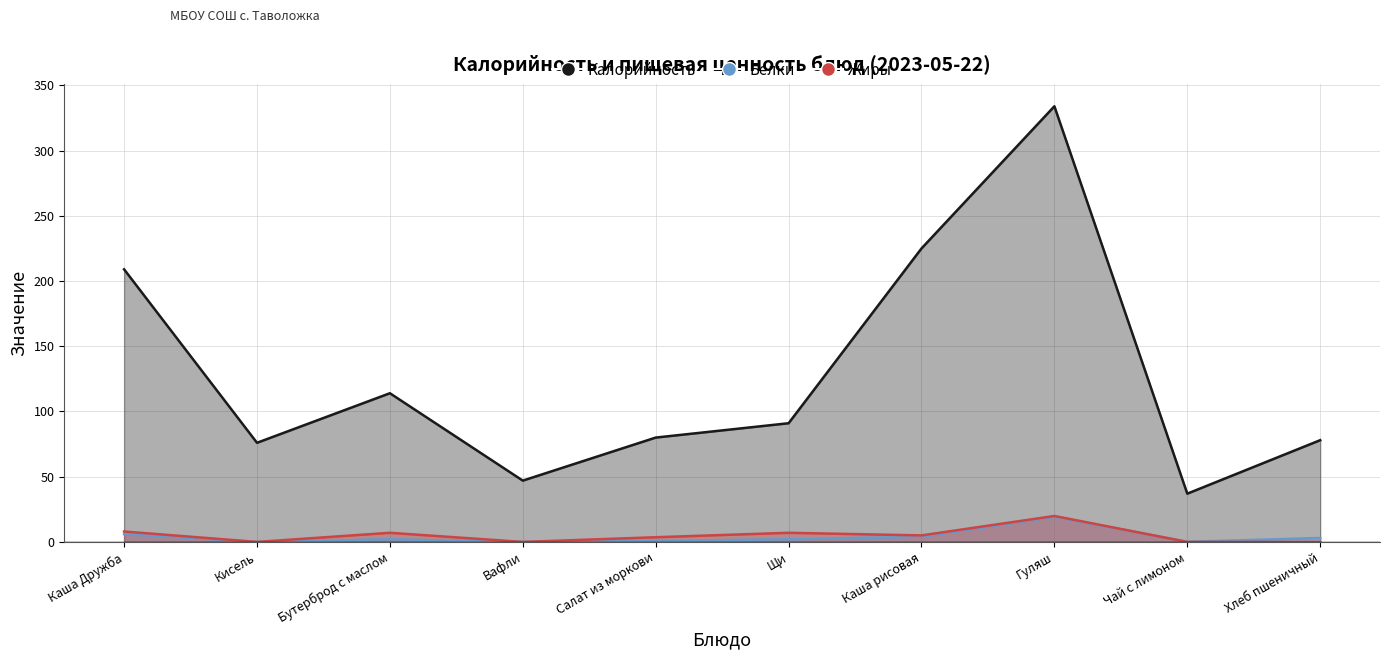

List the series in order of their peak value, lowest first.

Белки, Жиры, Калорийность